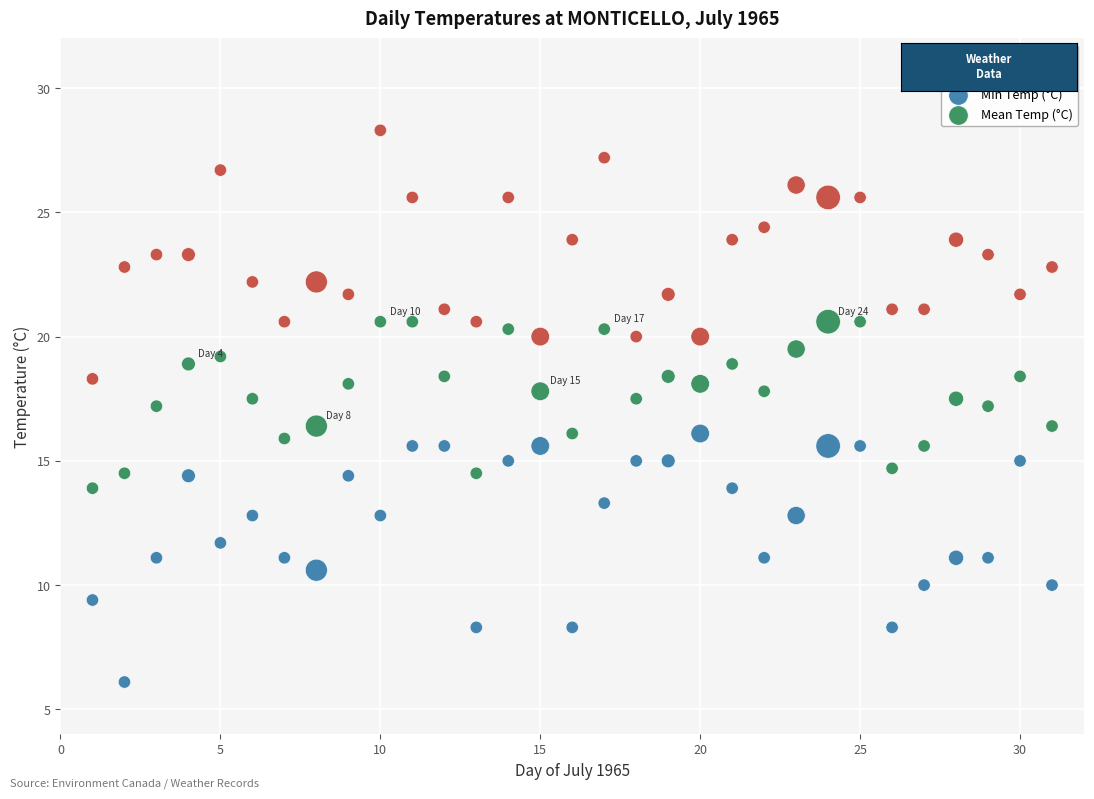

Across all data points, what is the range of Y values (max minus min)?

22.2